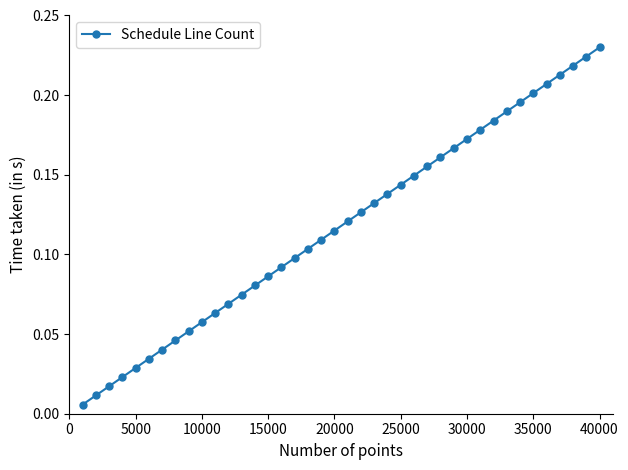

True or false: the data has more than 2 interior local peaks.

False